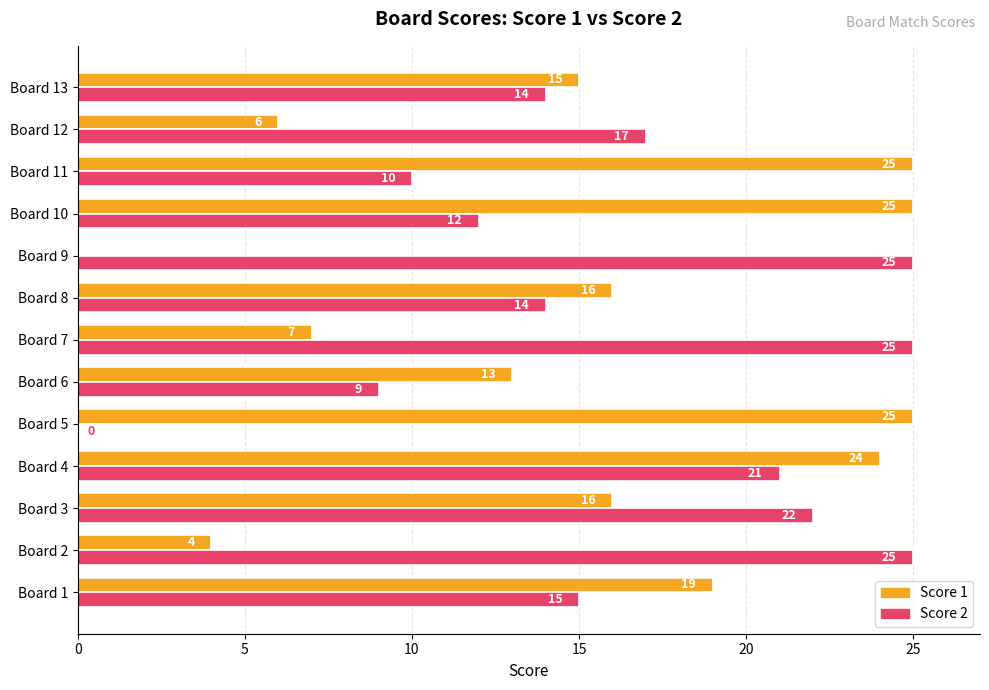

What is the sum of the Score 2 values at Board 13 and Board 9?

39